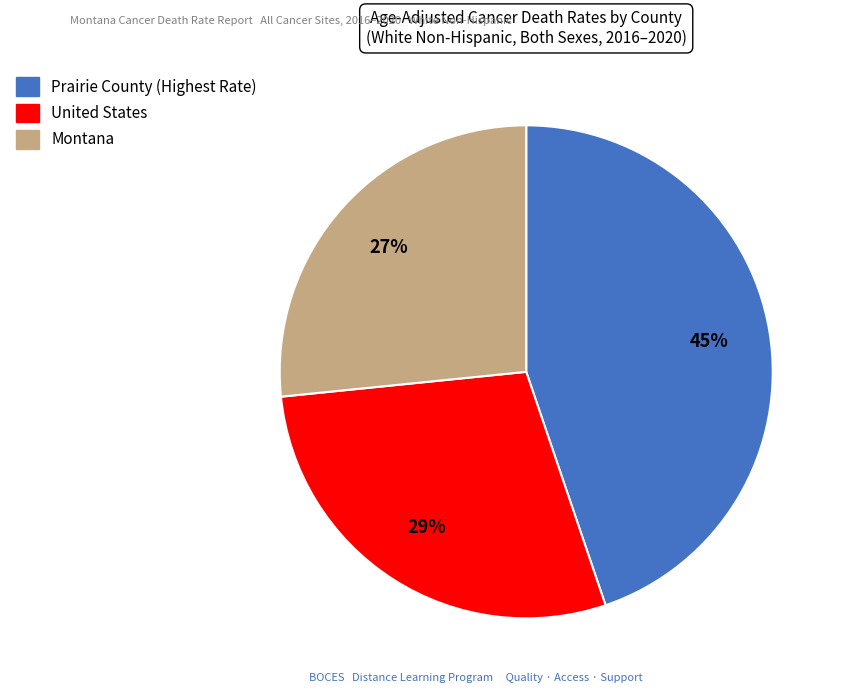

Combined, do Montana and Prairie County (Highest Rate) account for over 50%?

Yes